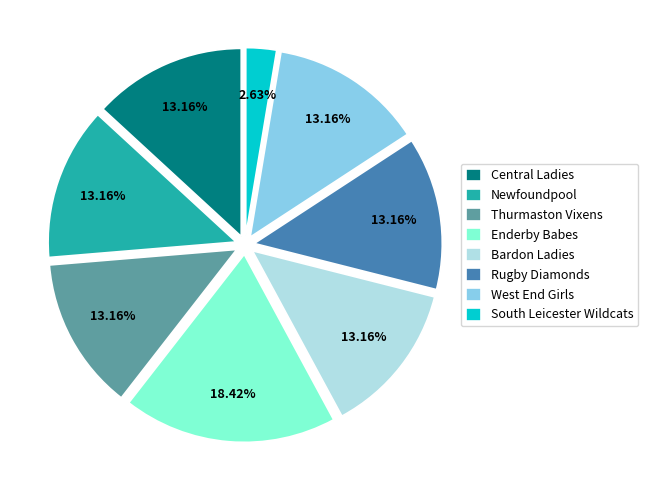

How many slices are in this pie chart?

8